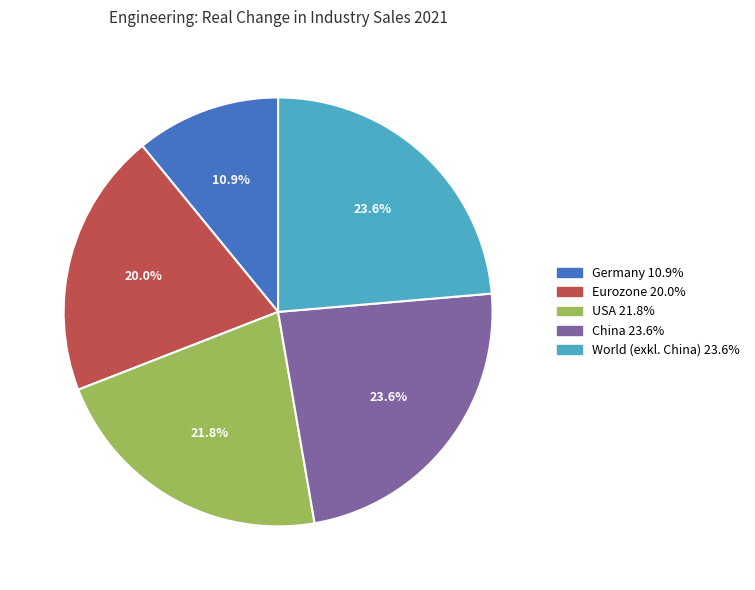

To the nearest percent, what is the average slice percentage?

20%